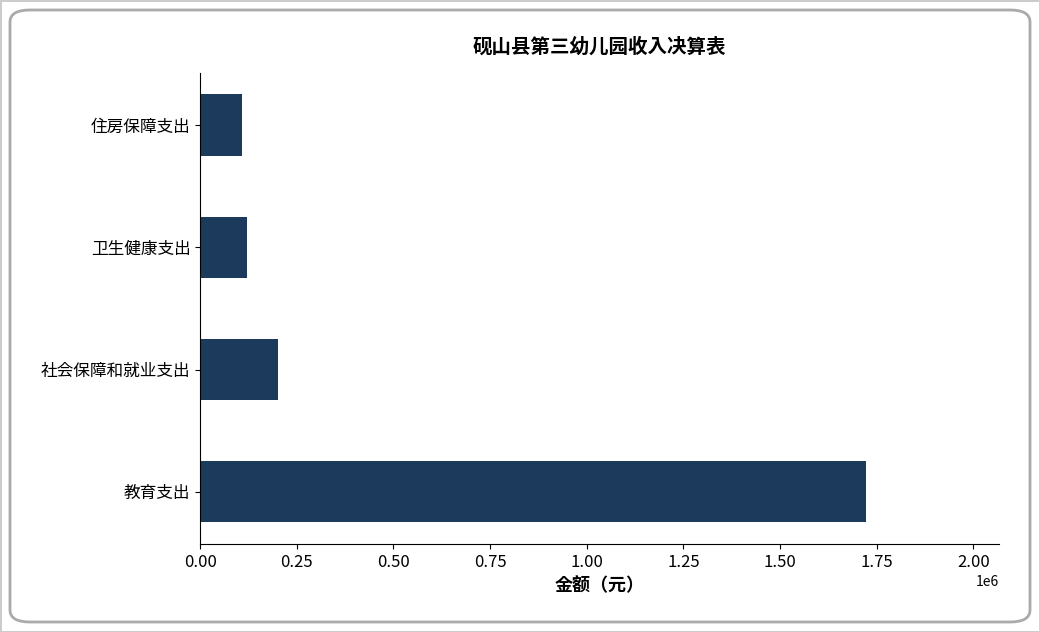

Reading bottom to top, extract all data points from this chart.

1722340.4	200257.6	121421.2	108060.0